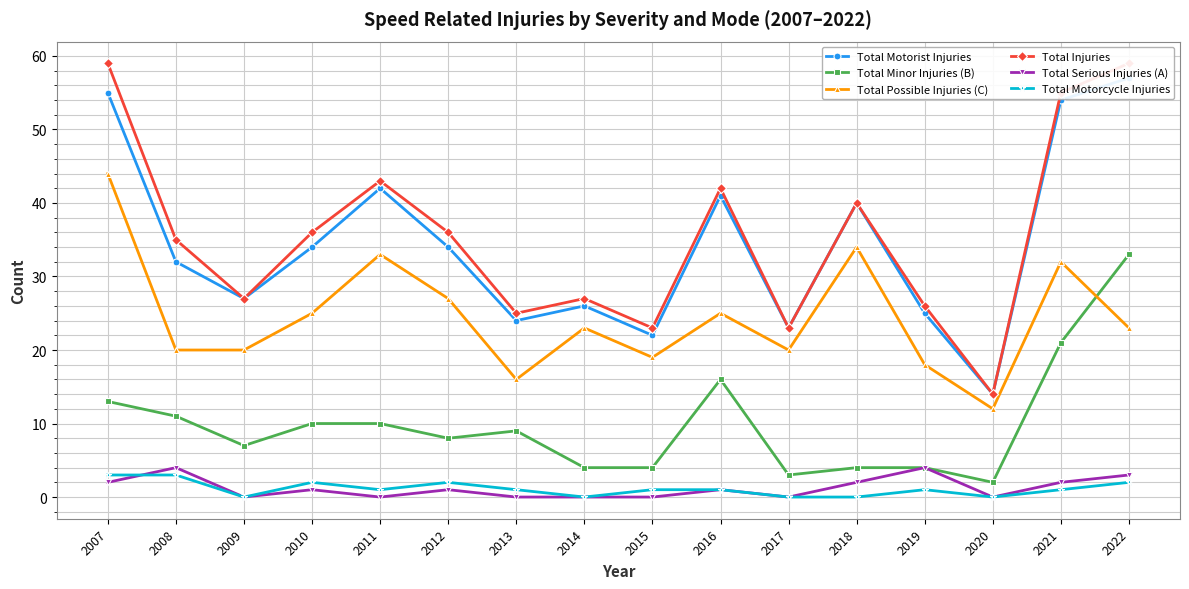

List the series in order of their peak value, lowest first.

Total Motorcycle Injuries, Total Serious Injuries (A), Total Minor Injuries (B), Total Possible Injuries (C), Total Motorist Injuries, Total Injuries